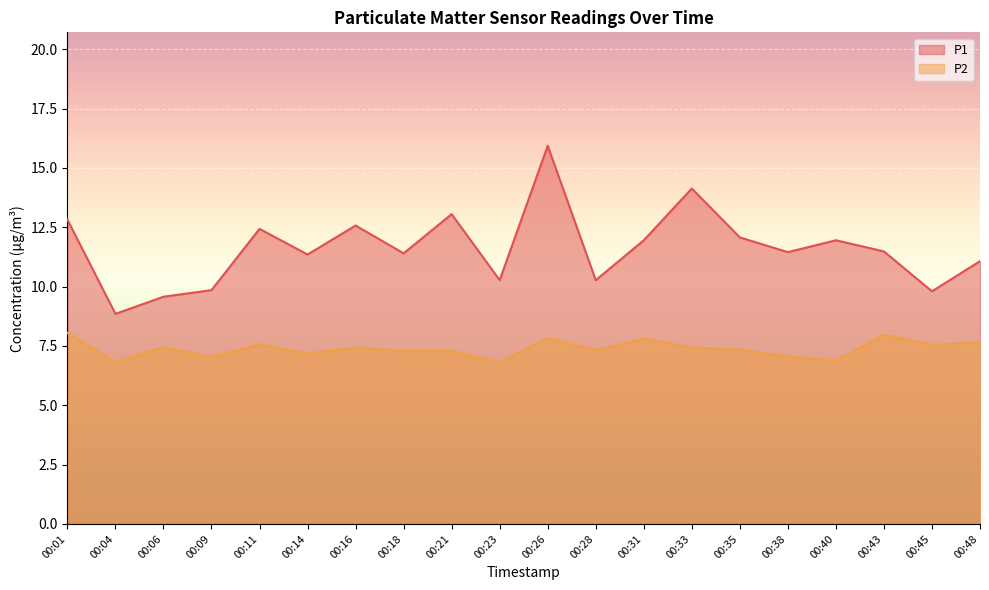

Which label corresponds to the smallest value in the chart?

00:23